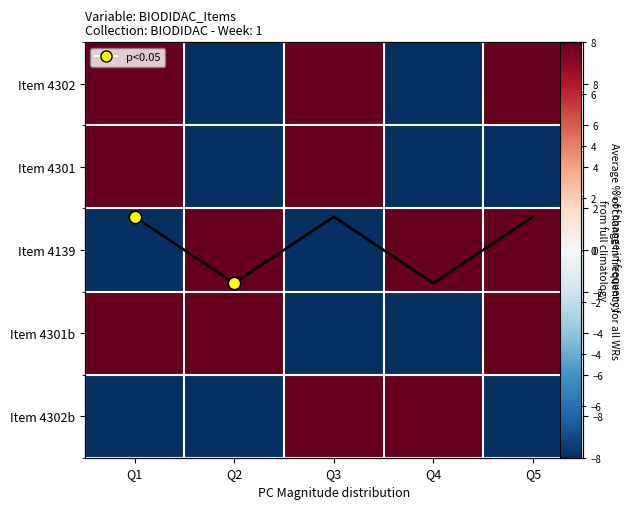

How many values in Item 4301b are above zero?

3